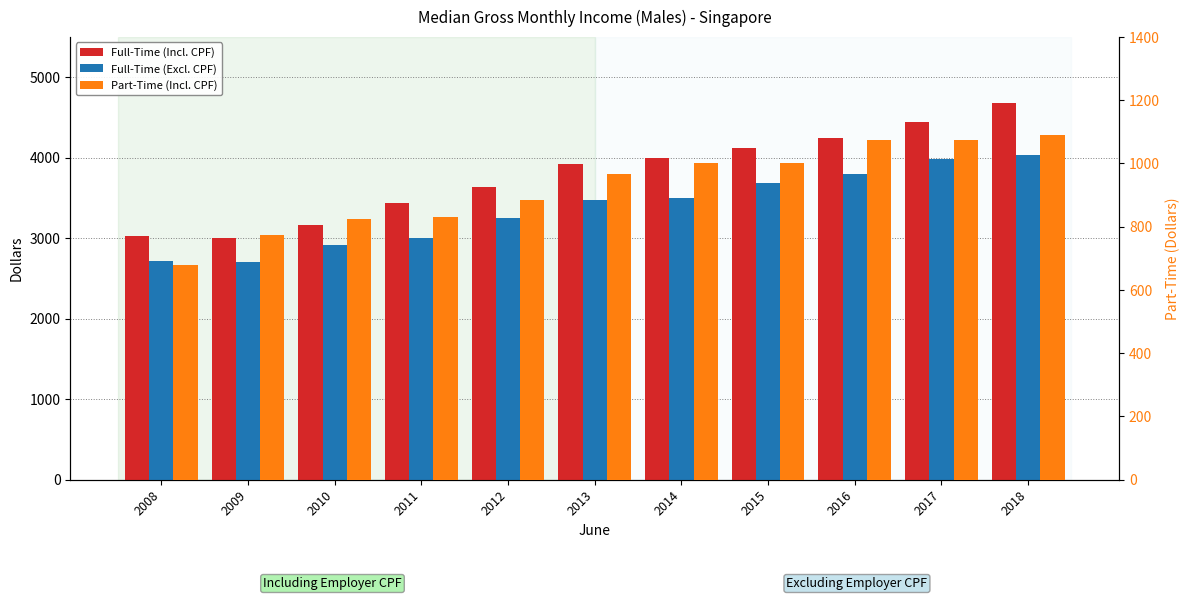

Between 2018 and 2016, which is larger?

2018